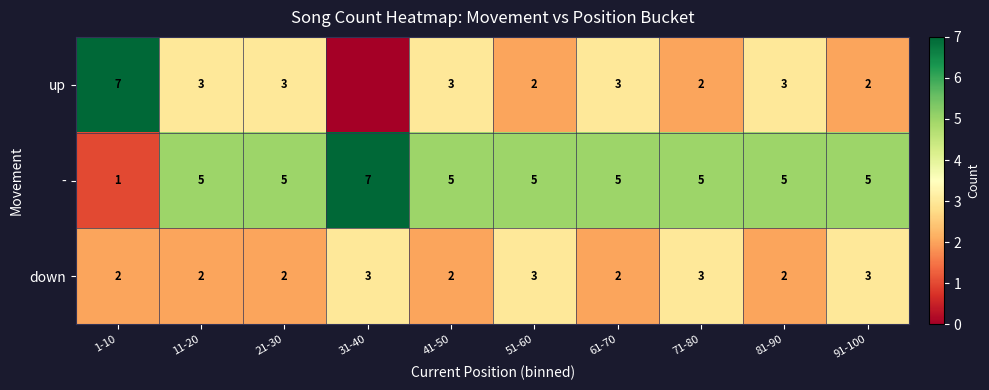

Rank the series at 81-90 from highest to lowest value.

-, up, down